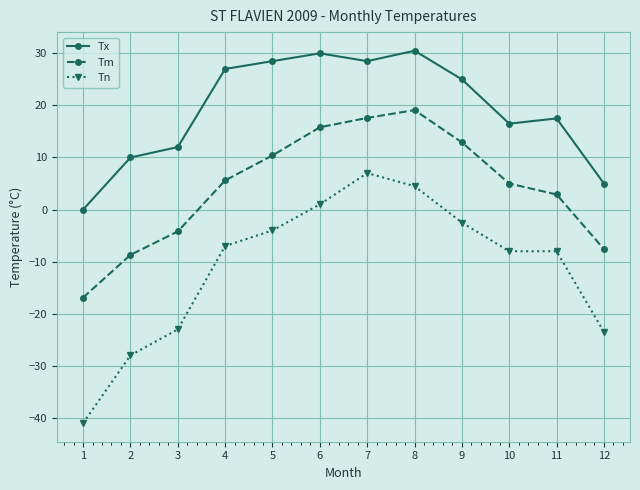

Reading left to right, list all the values displayed in this chart.

Tx: 1=0.0	2=10.0	3=12.0	4=27.0	5=28.5	6=30.0	7=28.5	8=30.5	9=25.0	10=16.5	11=17.5	12=5.0
Tm: 1=-16.9	2=-8.7	3=-4.2	4=5.6	5=10.4	6=15.8	7=17.6	8=19.1	9=12.9	10=5.0	11=2.9	12=-7.6
Tn: 1=-41.0	2=-28.0	3=-23.0	4=-7.0	5=-4.0	6=1.0	7=7.0	8=4.5	9=-2.5	10=-8.0	11=-8.0	12=-23.5